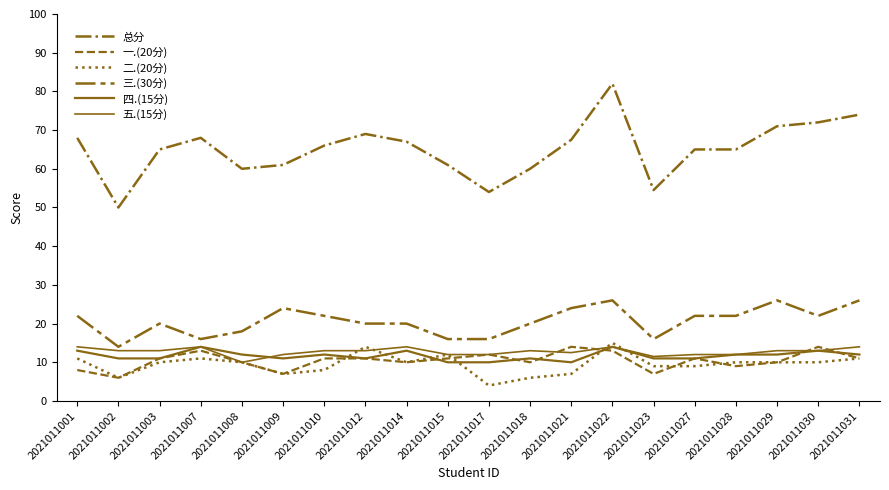

Reading left to right, what are all the values shown in this chart?

总分: 68.0	50.0	65.0	68.0	60.0	61.0	66.0	69.0	67.0	61.0	54.0	60.0	67.5	82.0	54.5	65.0	65.0	71.0	72.0	74.0
一.(20分): 8.0	6.0	11.0	13.0	10.0	7.0	11.0	11.0	10.0	11.0	12.0	10.0	14.0	13.0	7.0	11.0	9.0	10.0	14.0	11.0
二.(20分): 11.0	6.0	10.0	11.0	10.0	7.0	8.0	14.0	10.0	12.0	4.0	6.0	7.0	15.0	9.0	9.0	10.0	10.0	10.0	11.0
三.(30分): 22.0	14.0	20.0	16.0	18.0	24.0	22.0	20.0	20.0	16.0	16.0	20.0	24.0	26.0	16.0	22.0	22.0	26.0	22.0	26.0
四.(15分): 13.0	11.0	11.0	14.0	12.0	11.0	12.0	11.0	13.0	10.0	10.0	11.0	10.0	14.0	11.0	11.0	12.0	12.0	13.0	12.0
五.(15分): 14.0	13.0	13.0	14.0	10.0	12.0	13.0	13.0	14.0	12.0	12.0	13.0	12.5	14.0	11.5	12.0	12.0	13.0	13.0	14.0